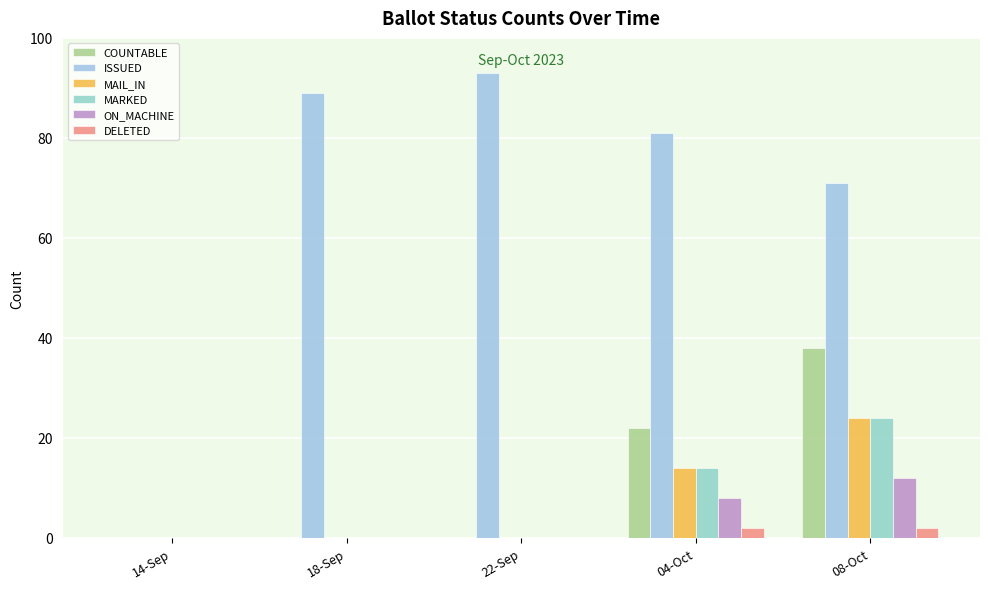

What is the label of the 2nd bar from the left?

18-Sep